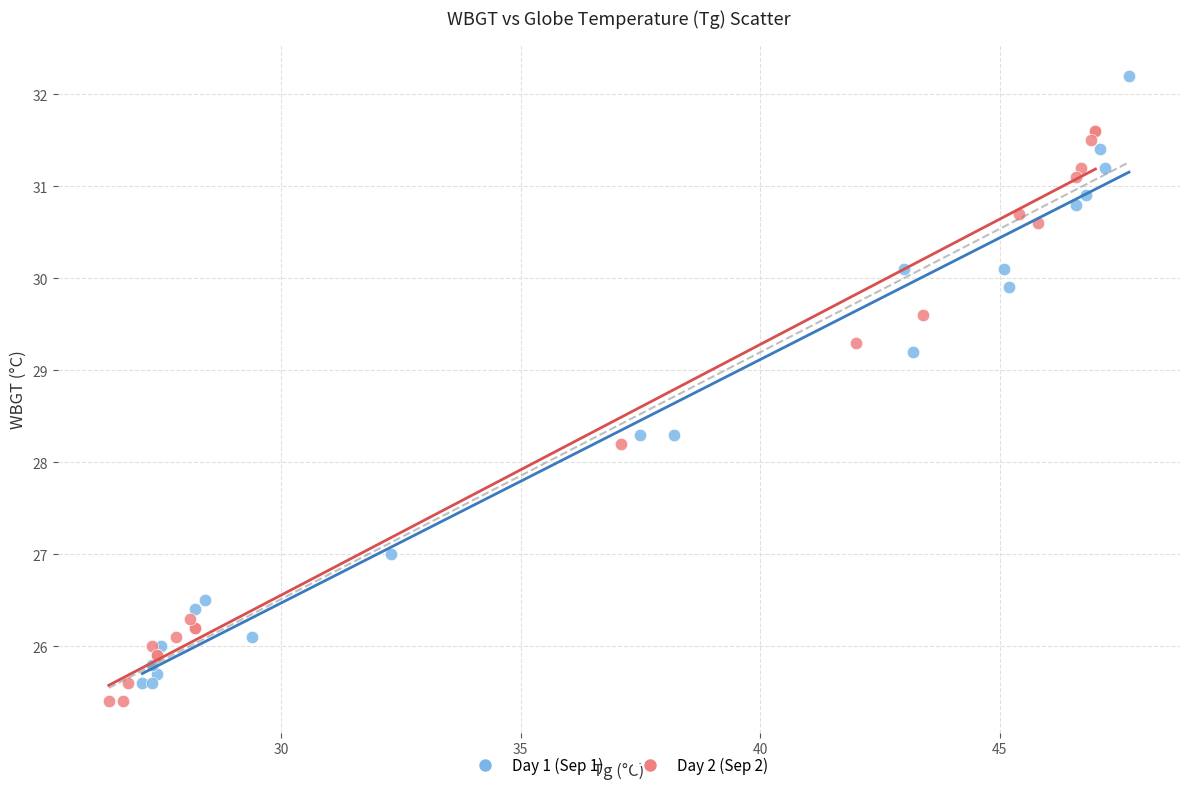

Which series contains the highest Y value?

Day 1 (Sep 1)